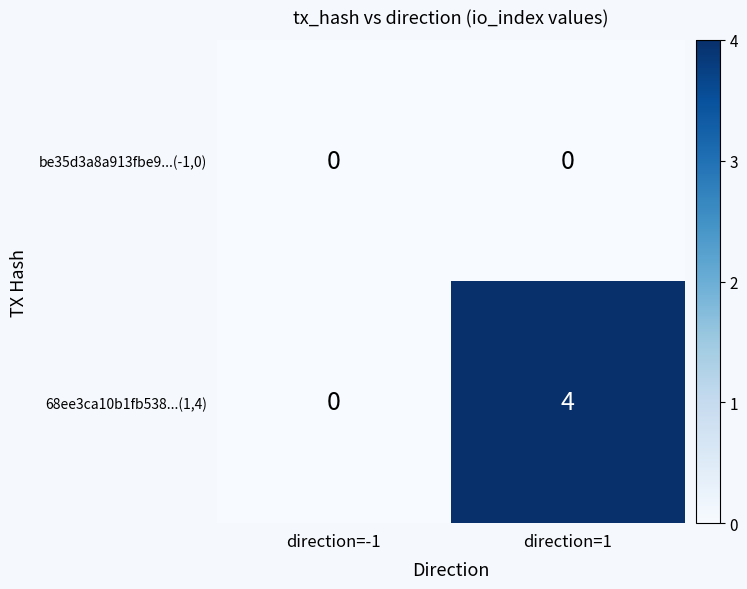

Where is 68ee3ca10b1fb538...(1,4) nearest to the value 2?

direction=-1